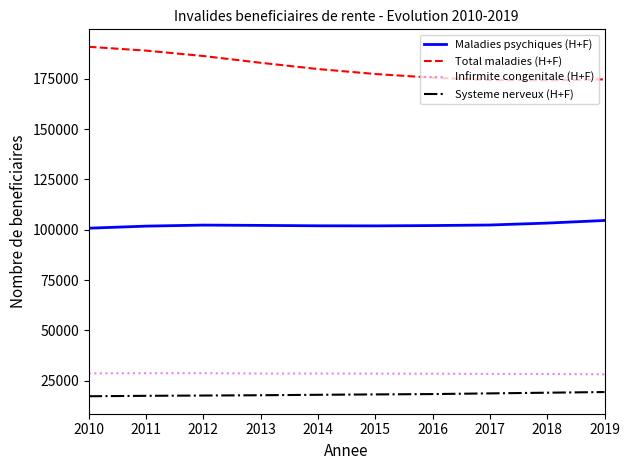

List the series in order of their peak value, highest first.

Total maladies (H+F), Maladies psychiques (H+F), Infirmite congenitale (H+F), Systeme nerveux (H+F)